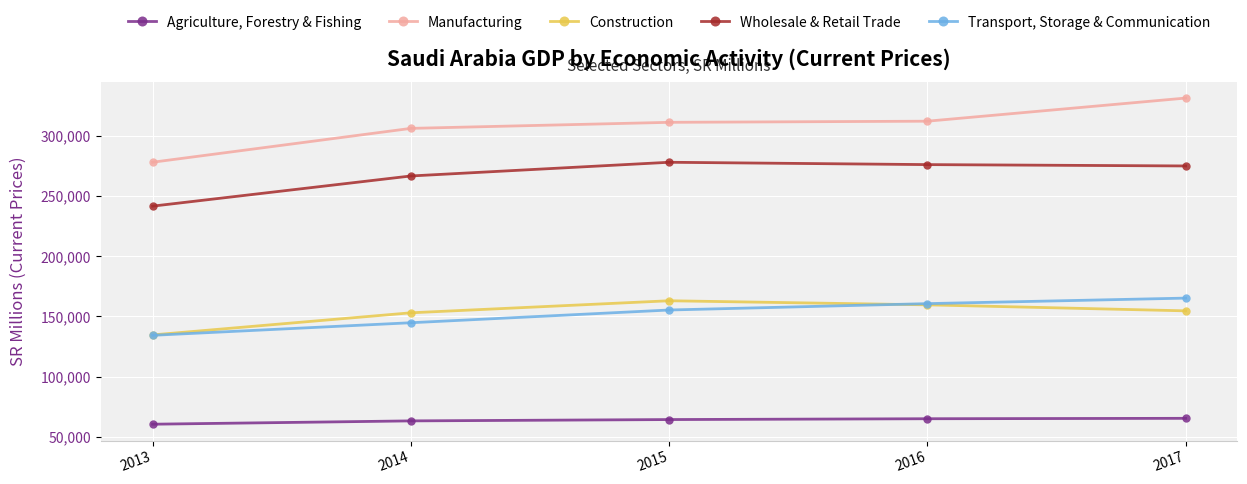

True or false: Manufacturing and Wholesale & Retail Trade intersect in this chart.

False